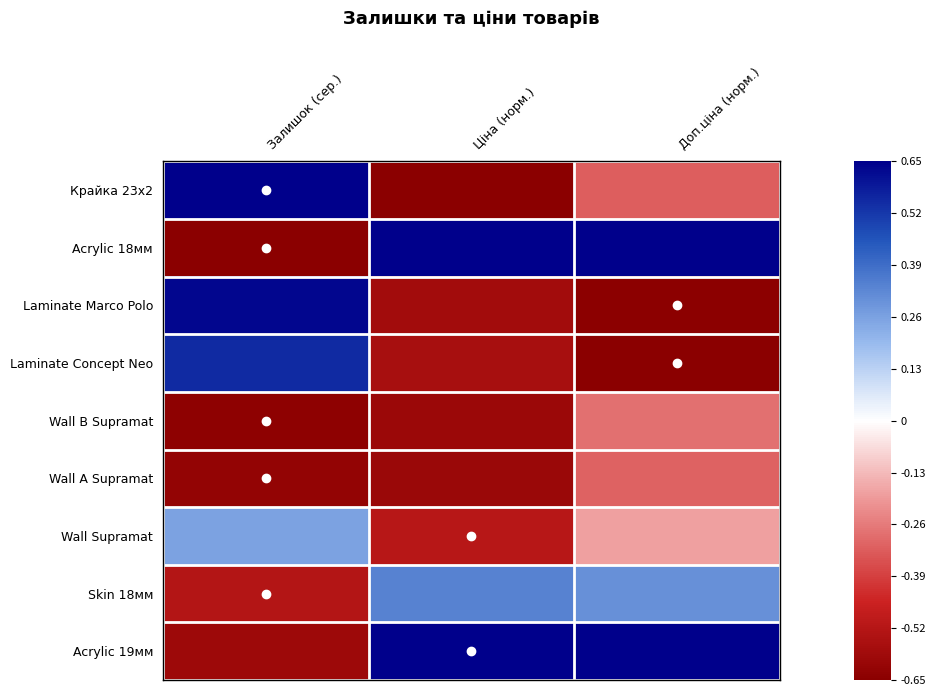

At which category is the sum across all series the highest?

Доп.ціна (норм.)